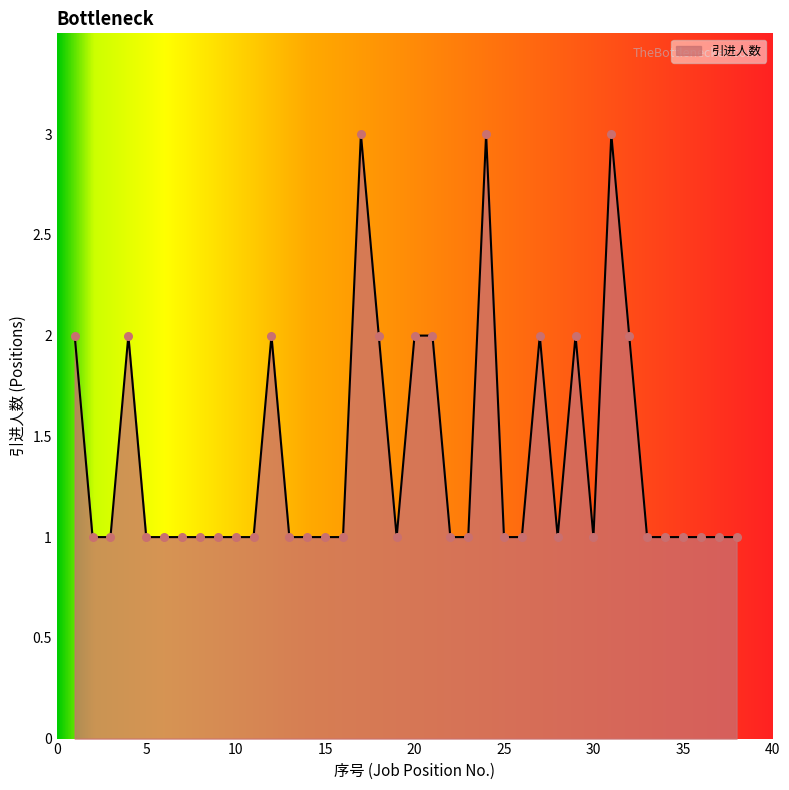

What is the greatest value displayed?

3